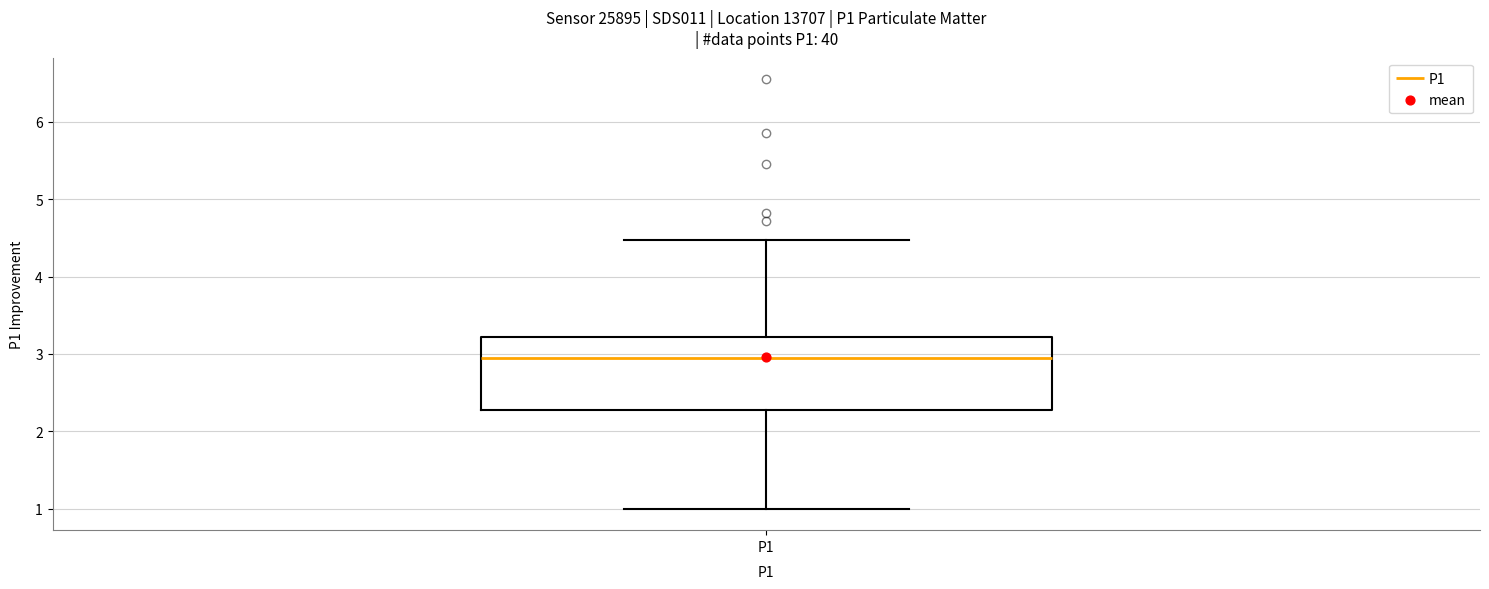

Where does the median line of the box for P1 sit on the y-axis? The values are not printed on the chart, so give them approximately, as read against the axis.

3.0